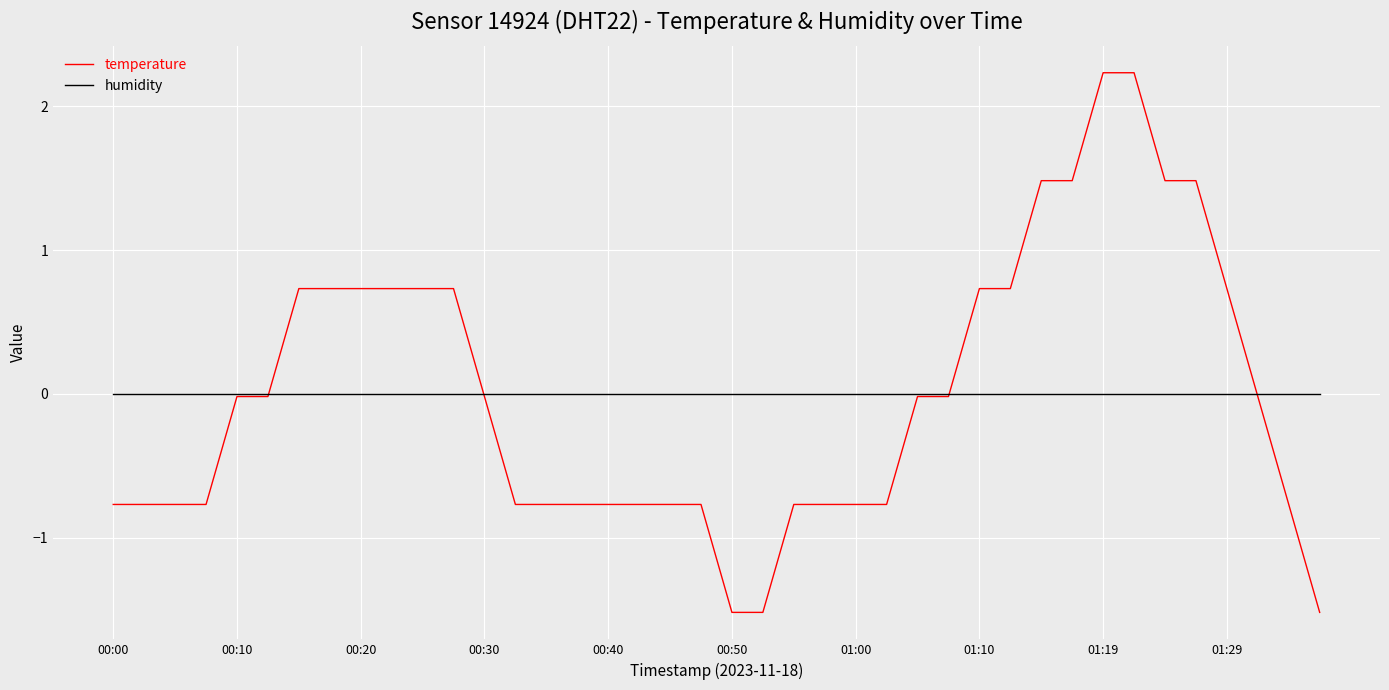

True or false: humidity and temperature cross at least once.

True